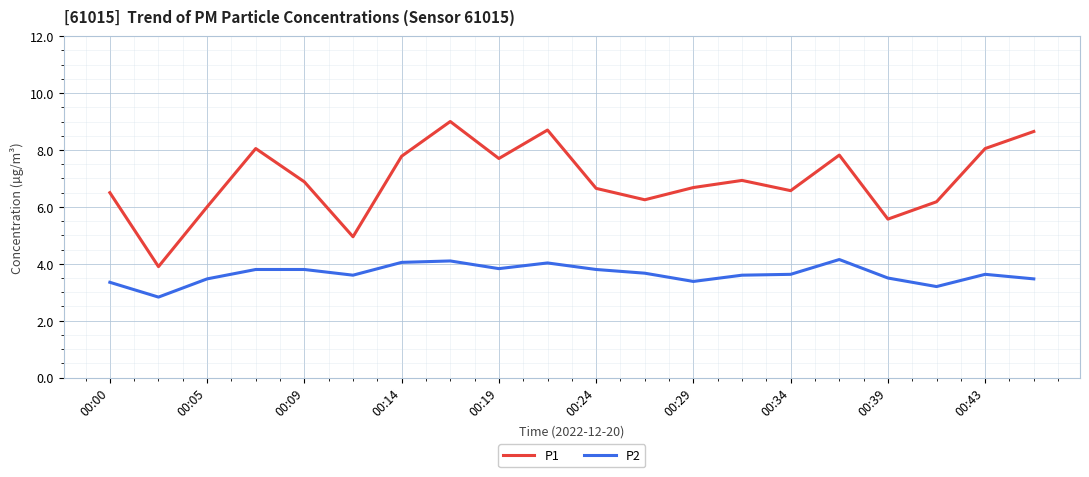

What is the maximum value for P2?

4.2